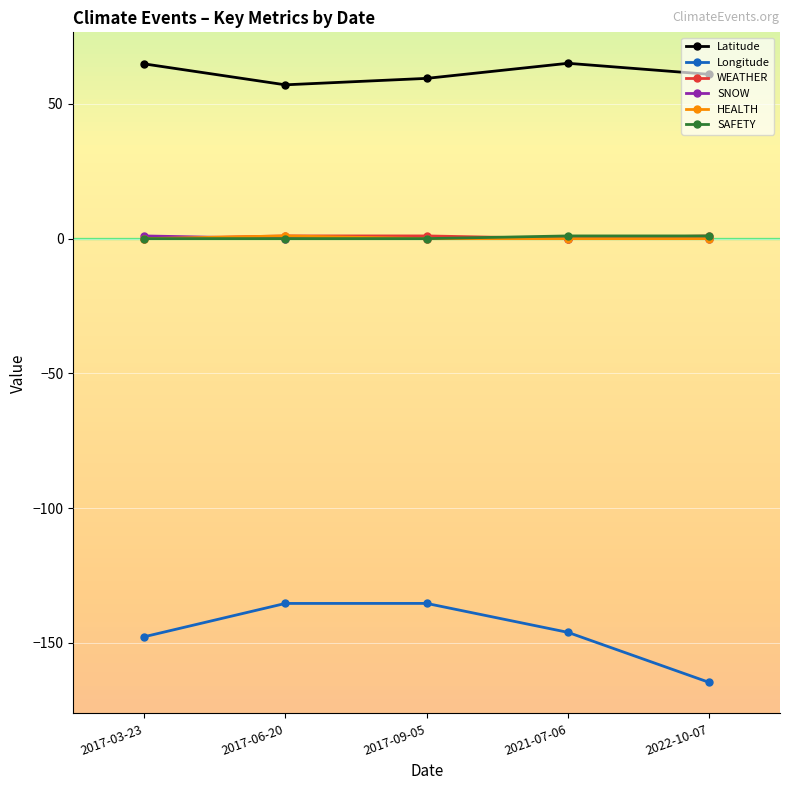

What is the label of the 3rd point from the left?

2017-09-05